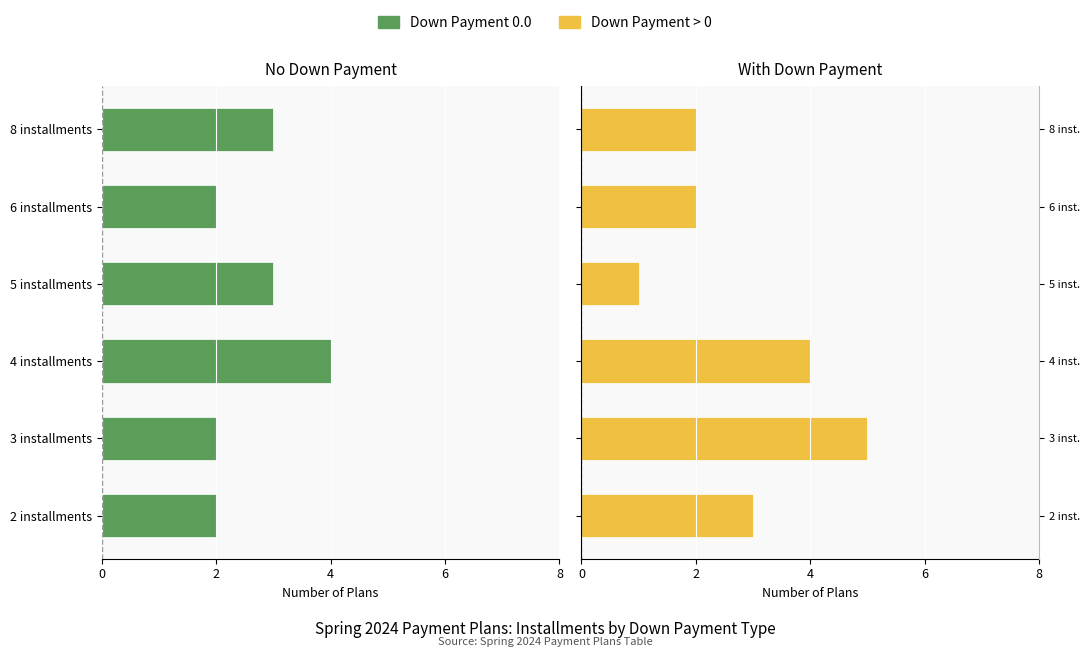

Rank the series by their maximum value, from lowest to highest.

Down Payment 0.0, Down Payment > 0